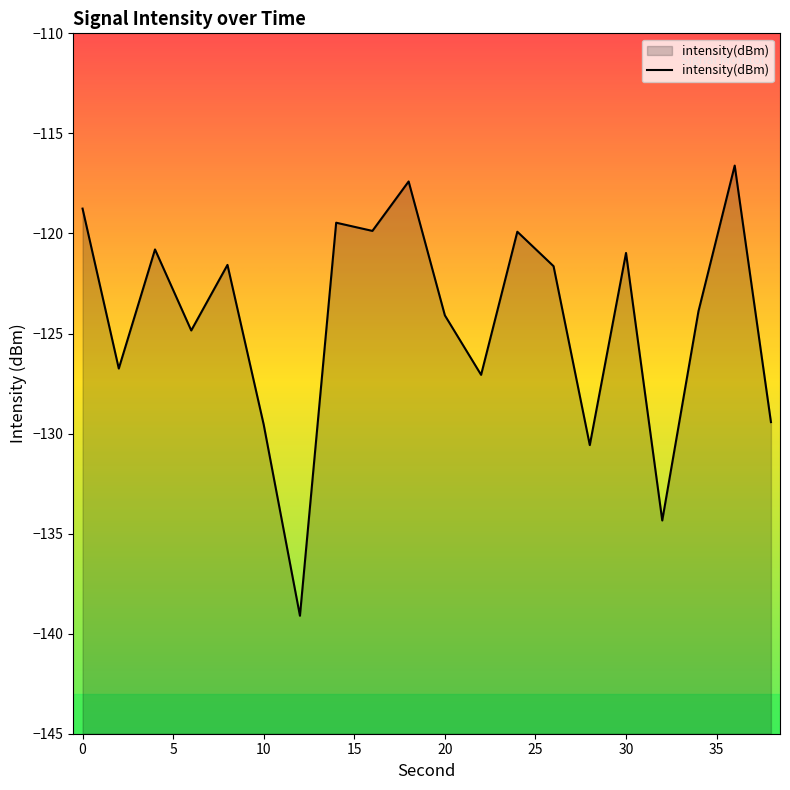

Count the number of values greater than -121.

8